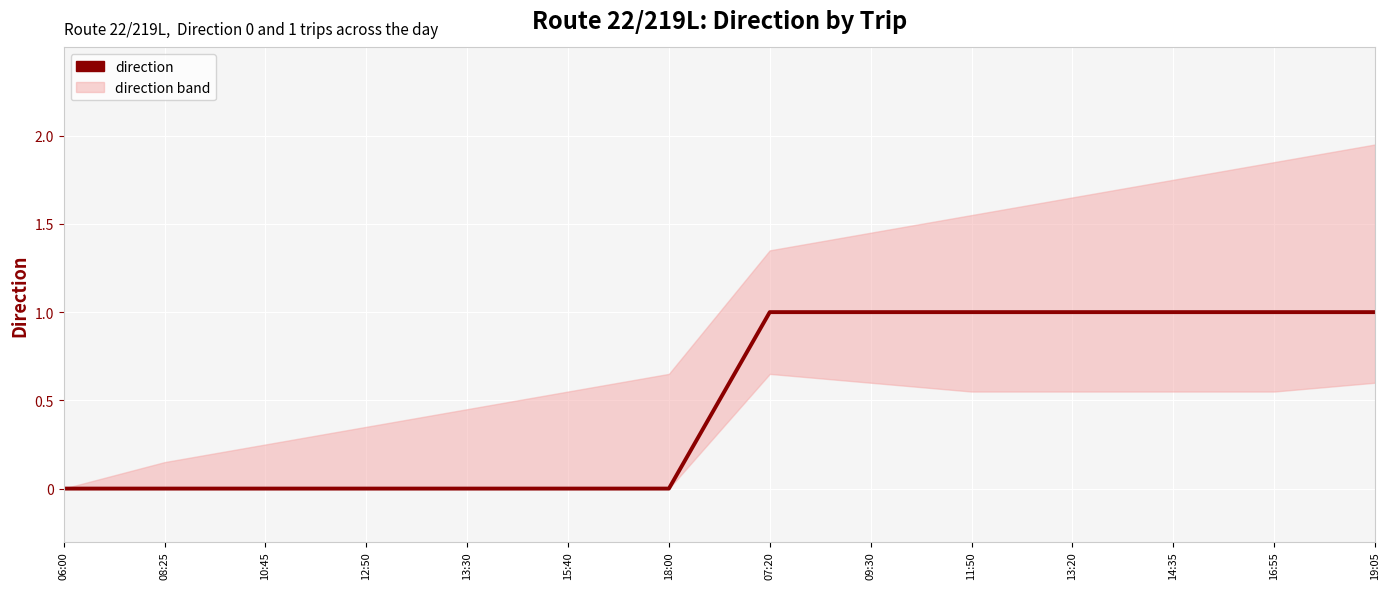

True or false: the data has more than 0 interior local peaks.

False